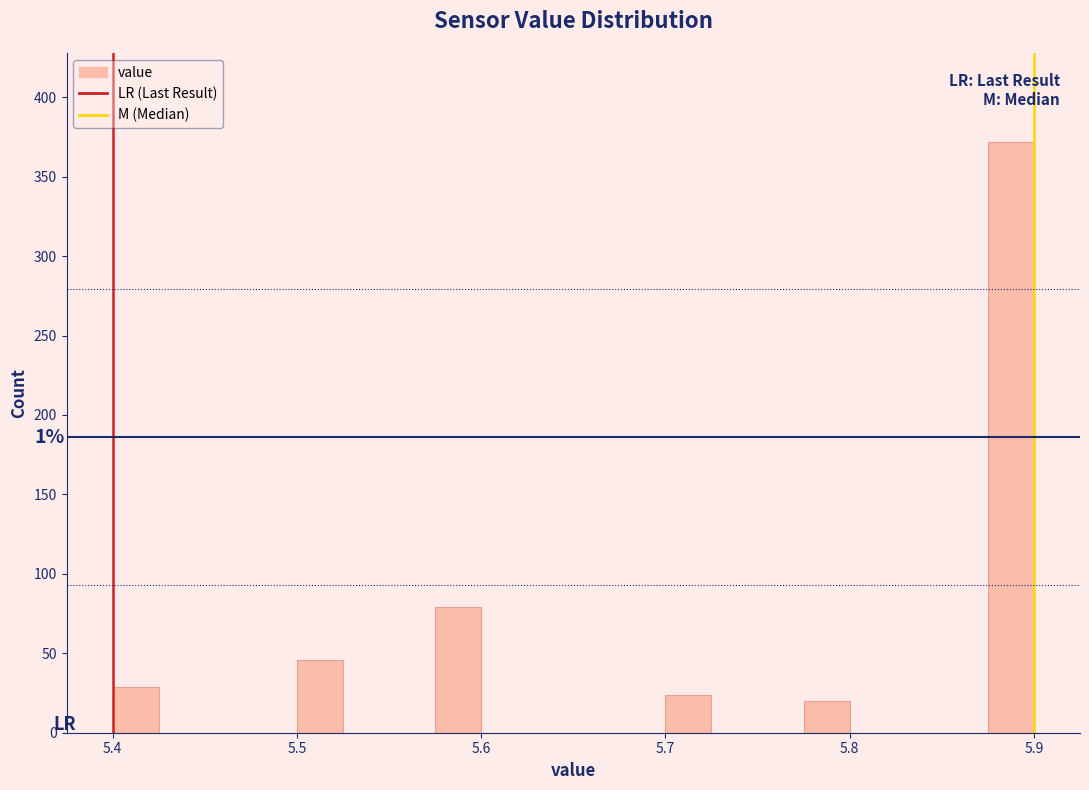

Read against the x-axis, roughly where is the centre of the tallest bar?

5.89